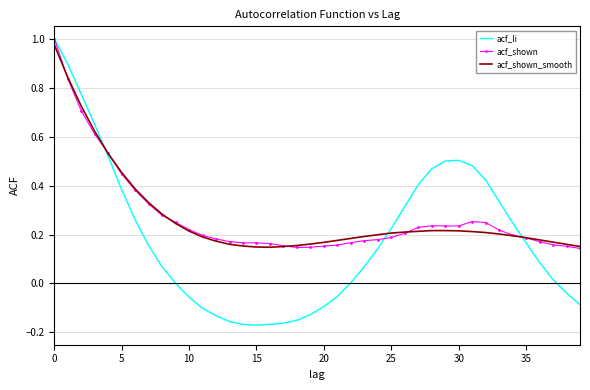

Which series has the largest range (max minus min)?

acf_li